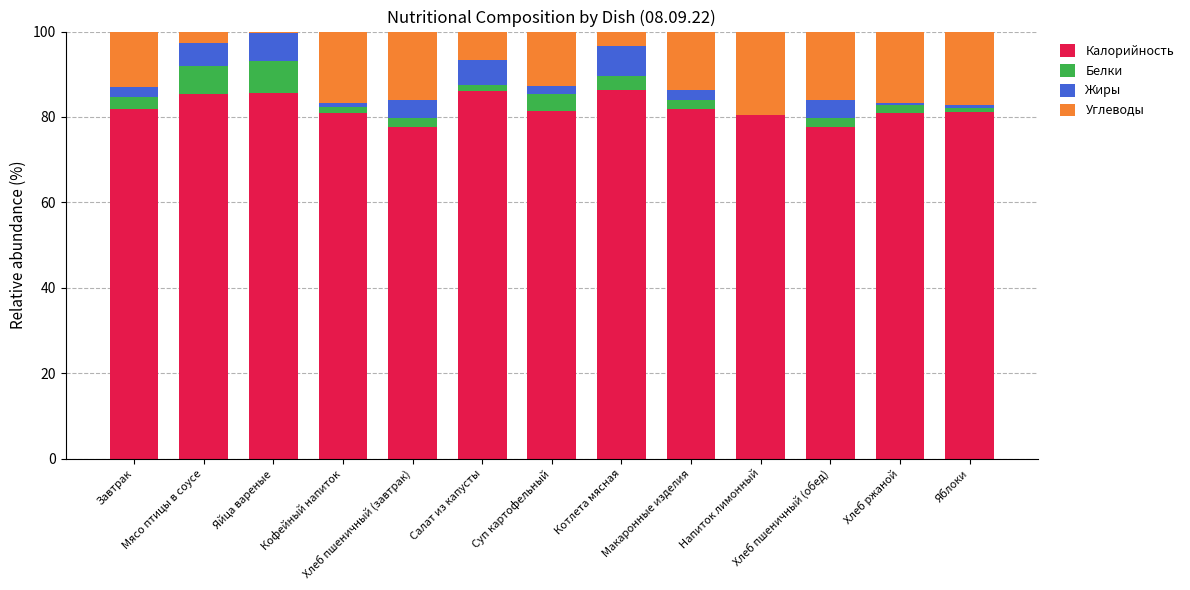

What is the maximum value for Калорийность?

86.4